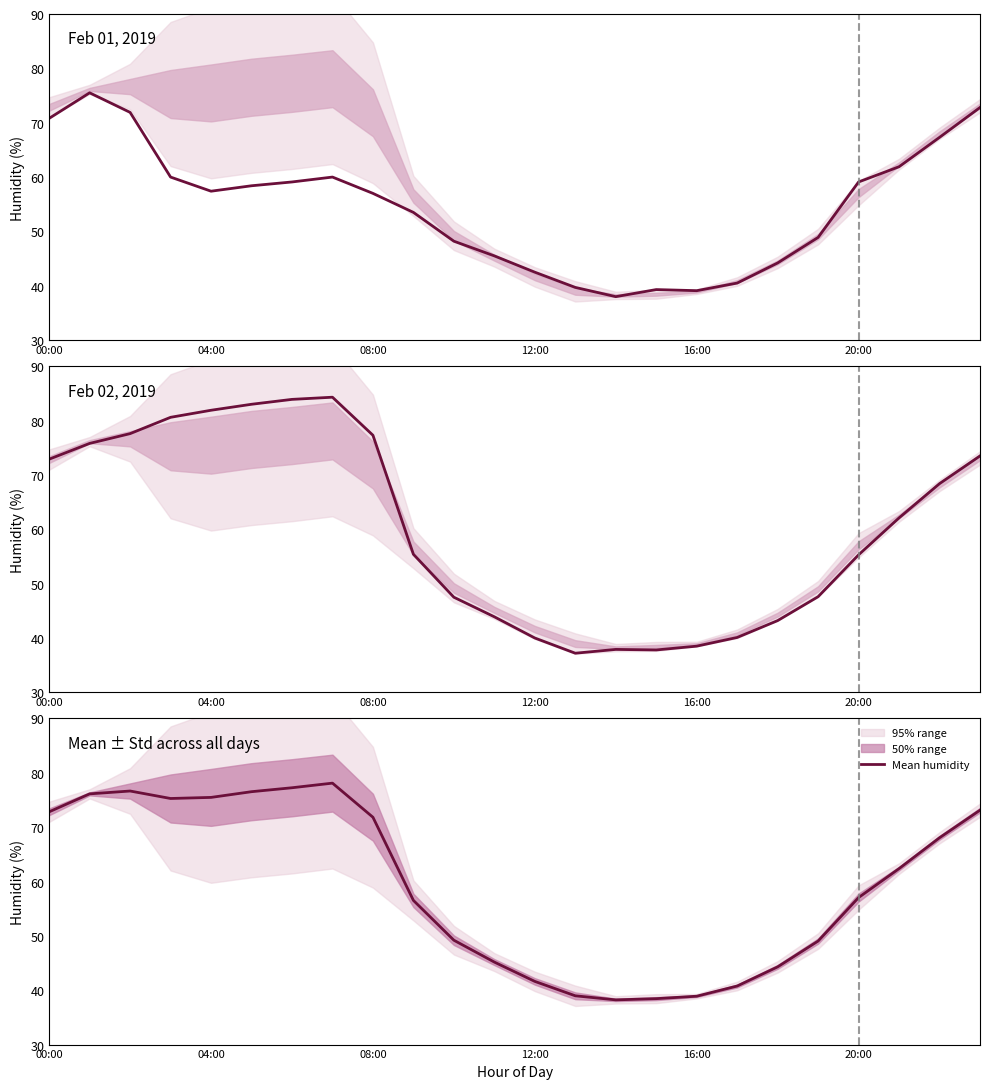

What is the minimum value for Mean humidity?

38.2